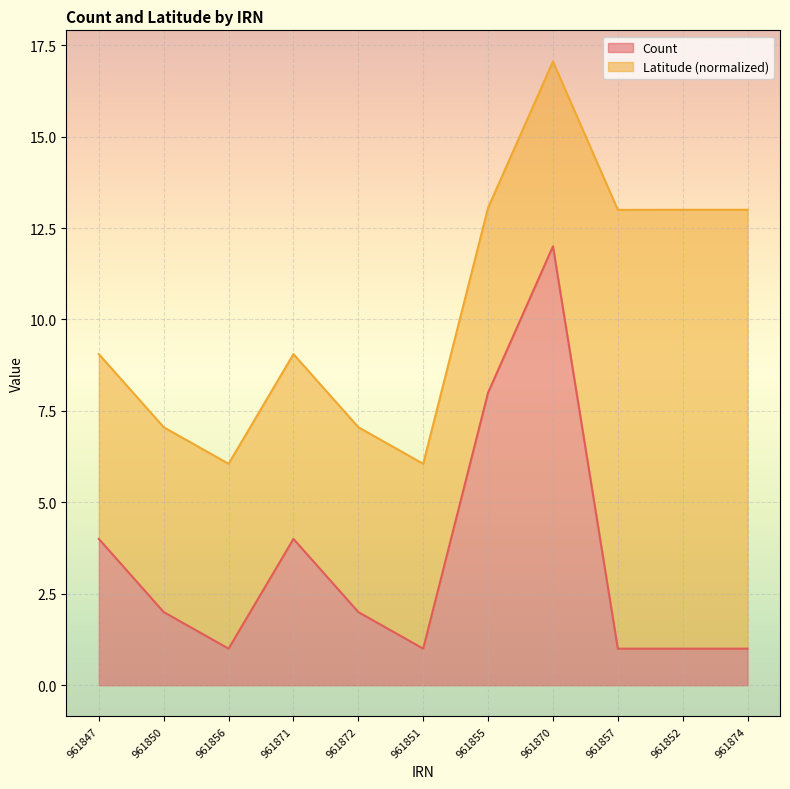

What is the sum of the values at 961874 and 961852?

2